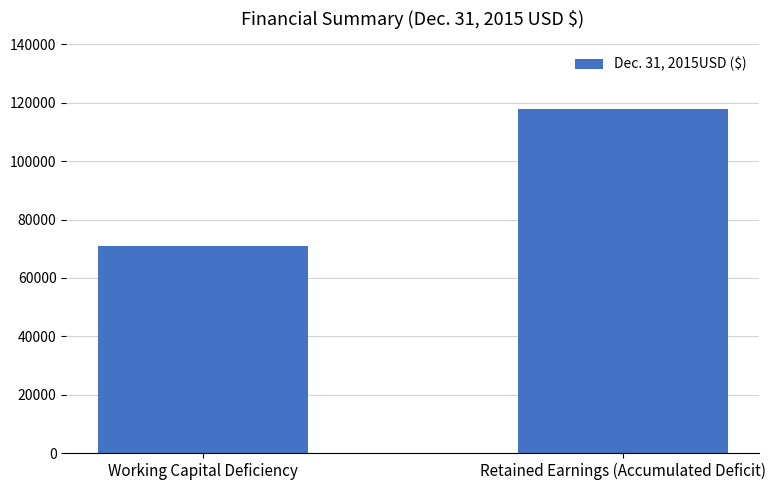

Reading right to left, transcribe all the data shown in this chart.

Retained Earnings (Accumulated Deficit)=117875	Working Capital Deficiency=71058